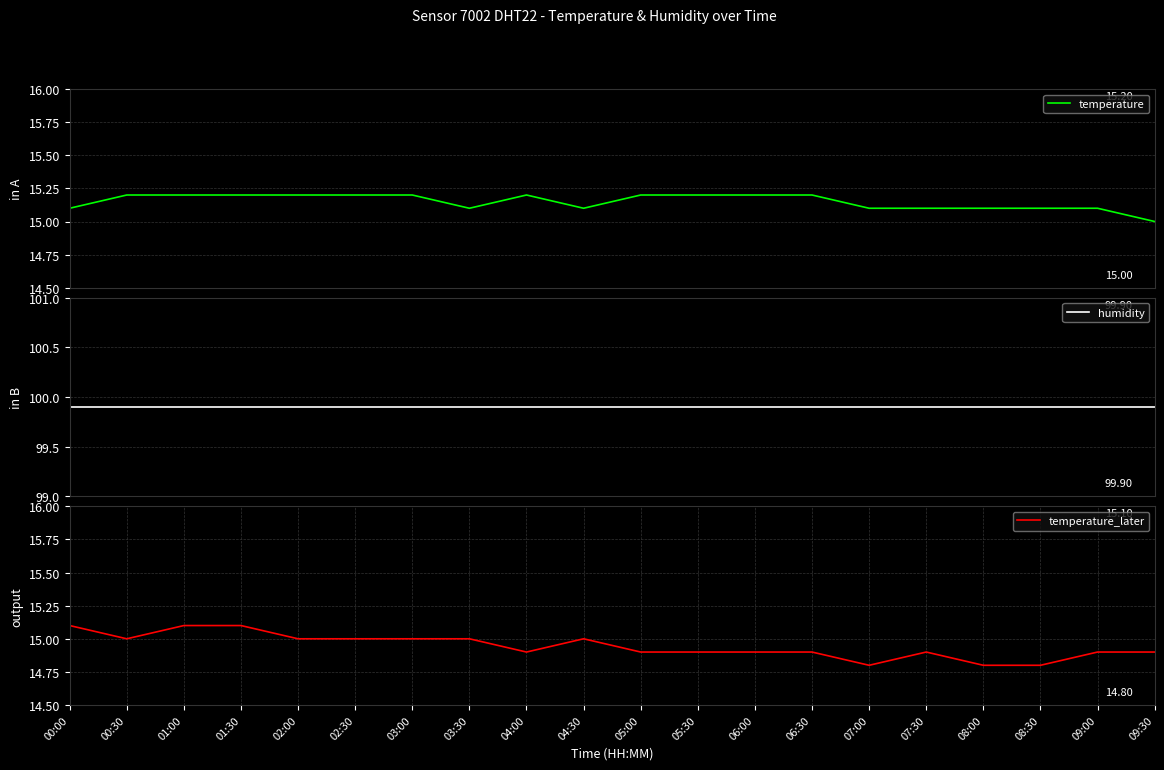

What is the difference between the maximum and minimum values in the temperature series?

0.2